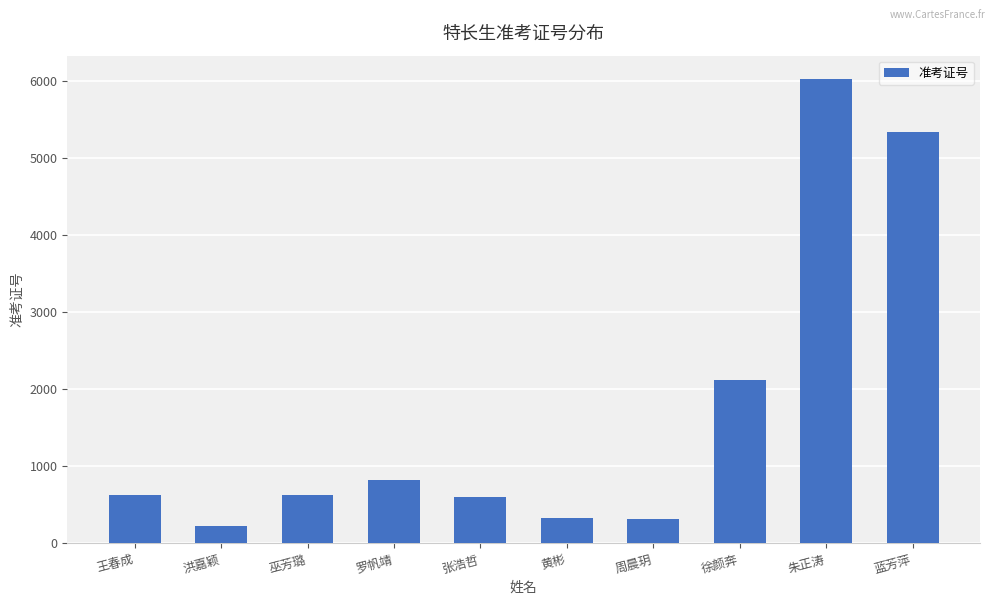

What is the average value?

1701